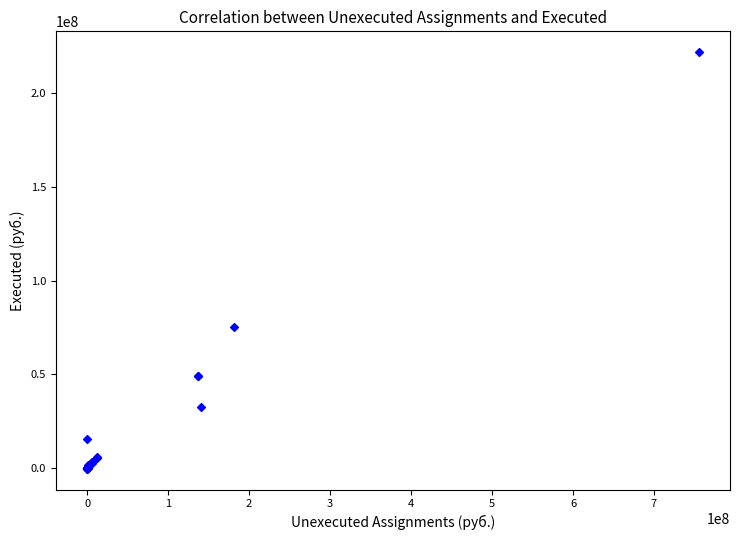

What Y value in the scatter plot is closest to 110822826?

75484088.5